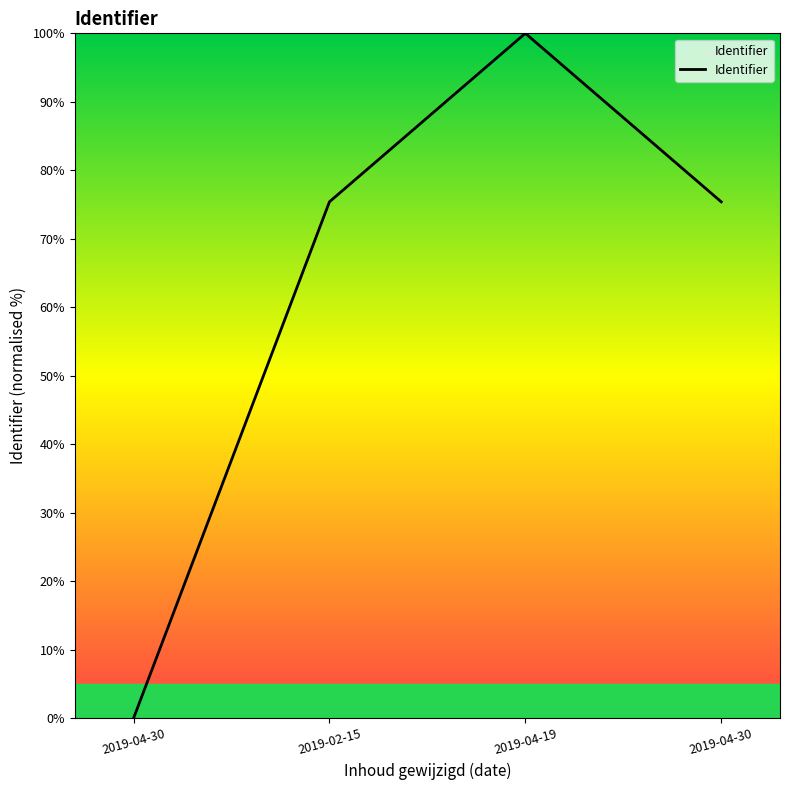

Rank the categories by value from highest to lowest.

2019-04-19, 2019-04-30, 2019-02-15, 2019-04-30